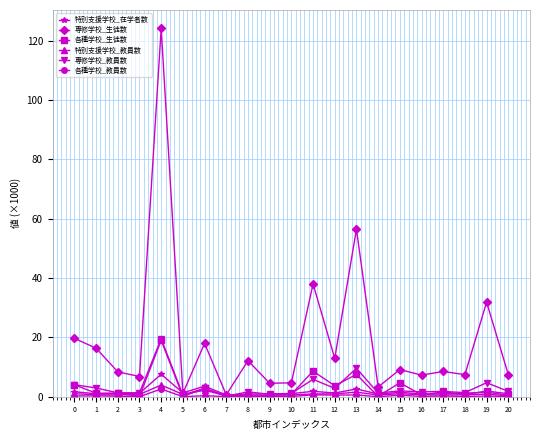

What is the difference between the 各種学校_生徒数 values at 7 and 2?

1.1